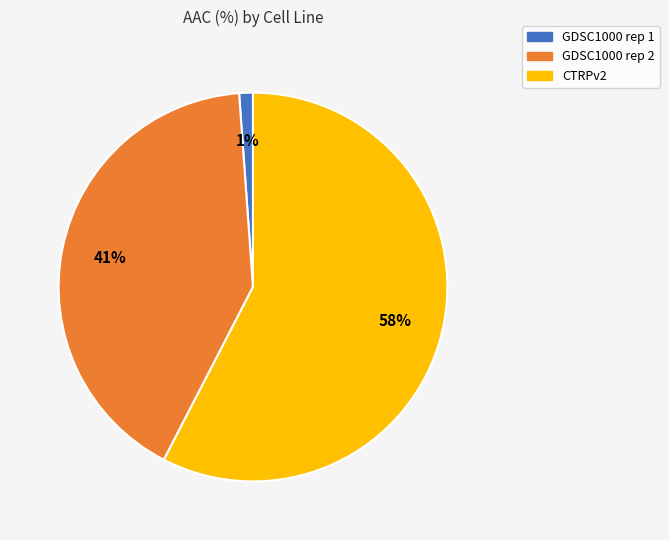

Rank the categories by value from highest to lowest.

CTRPv2, GDSC1000 rep 2, GDSC1000 rep 1